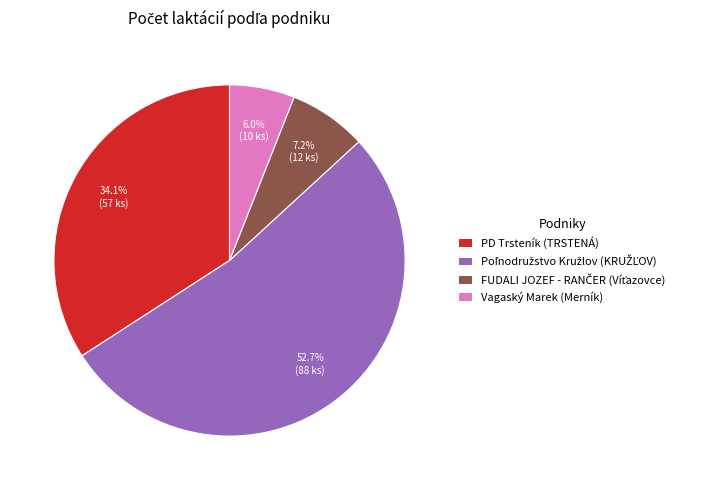

What percentage is the Vagaský Marek (Merník) slice, to the nearest percent?

6%